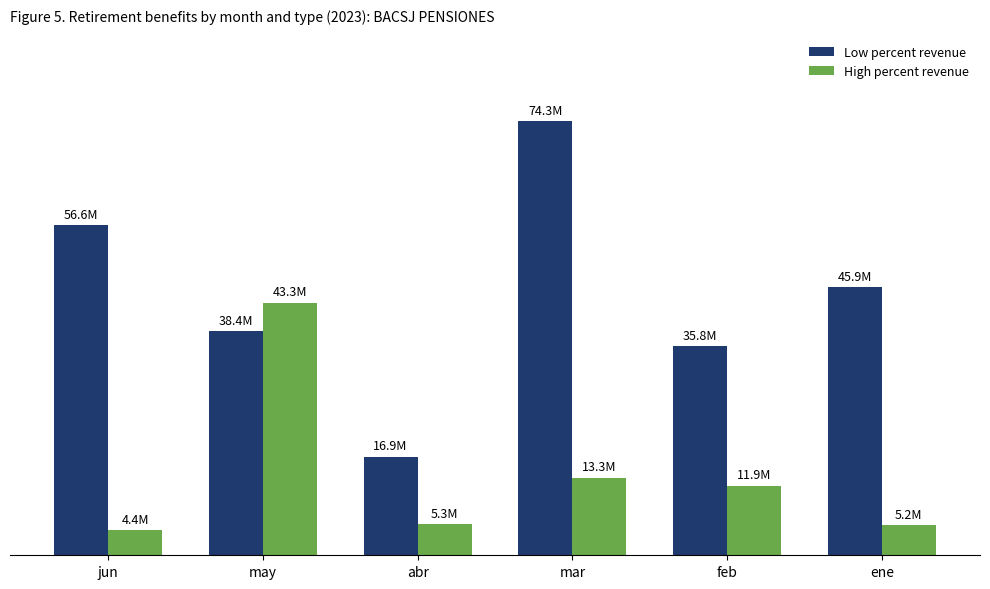

What are all the series names shown in the legend?

Low percent revenue, High percent revenue